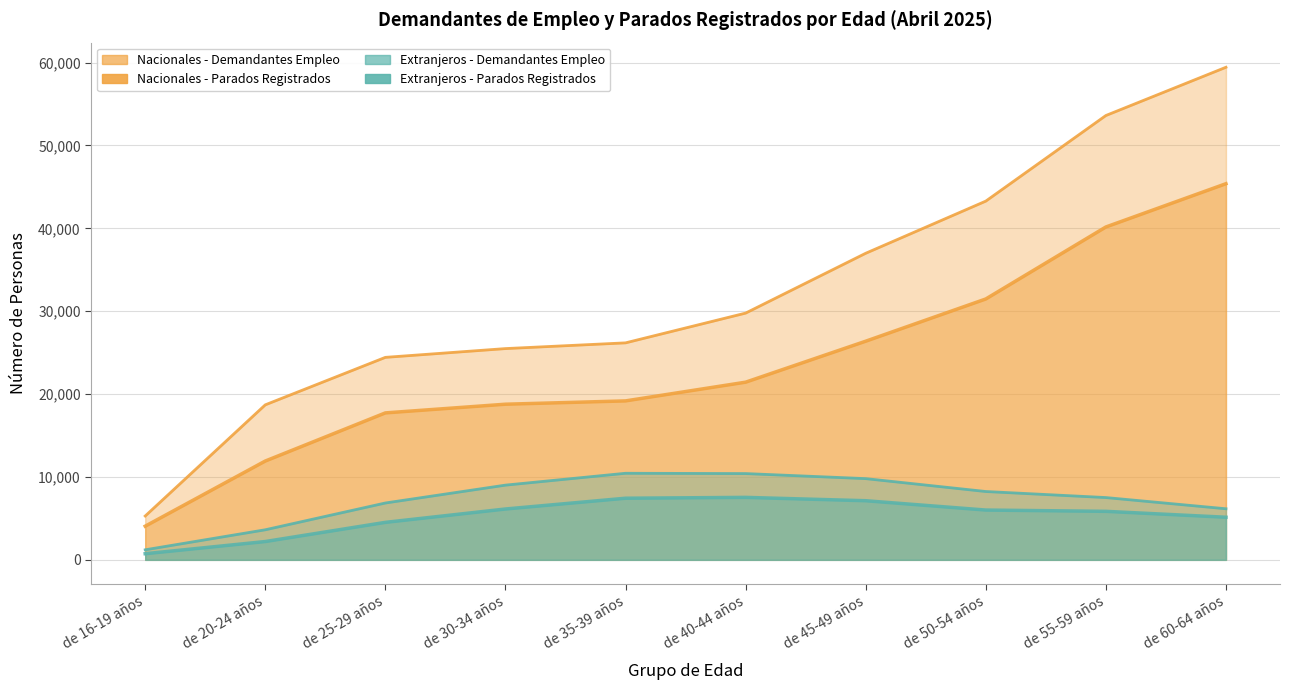

Reading left to right, transcribe all the data shown in this chart.

Extranjeros - Parados Registrados: de 16-19 años=739	de 20-24 años=2209	de 25-29 años=4523	de 30-34 años=6135	de 35-39 años=7435	de 40-44 años=7537	de 45-49 años=7134	de 50-54 años=6008	de 55-59 años=5853	de 60-64 años=5141
Nacionales - Parados Registrados: de 16-19 años=4061	de 20-24 años=11923	de 25-29 años=17731	de 30-34 años=18779	de 35-39 años=19179	de 40-44 años=21437	de 45-49 años=26381	de 50-54 años=31477	de 55-59 años=40164	de 60-64 años=45386
Extranjeros - Demandantes Empleo: de 16-19 años=1212	de 20-24 años=3628	de 25-29 años=6860	de 30-34 años=9015	de 35-39 años=10446	de 40-44 años=10410	de 45-49 años=9800	de 50-54 años=8245	de 55-59 años=7516	de 60-64 años=6164
Nacionales - Demandantes Empleo: de 16-19 años=5289	de 20-24 años=18704	de 25-29 años=24432	de 30-34 años=25490	de 35-39 años=26182	de 40-44 años=29773	de 45-49 años=36992	de 50-54 años=43285	de 55-59 años=53614	de 60-64 años=59436